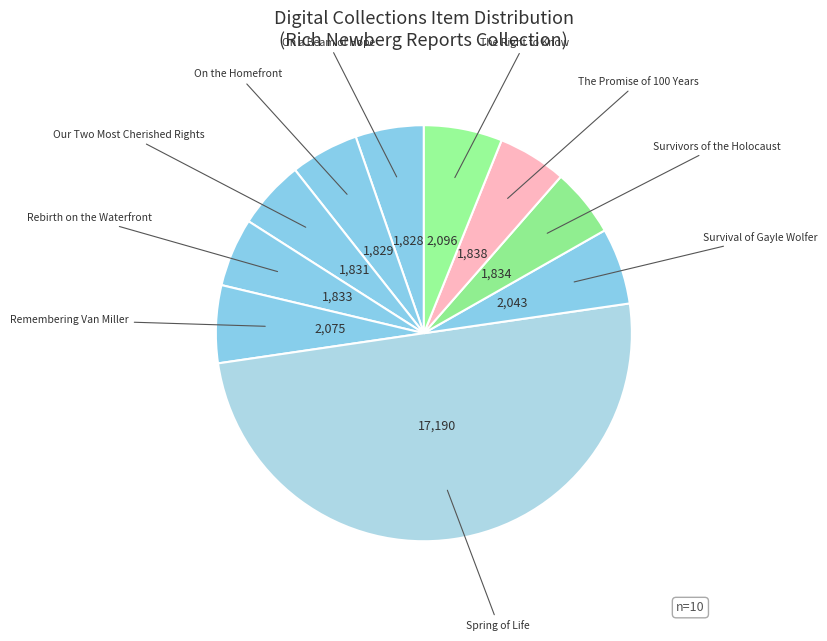

To the nearest percent, what is the average slice percentage?

10%